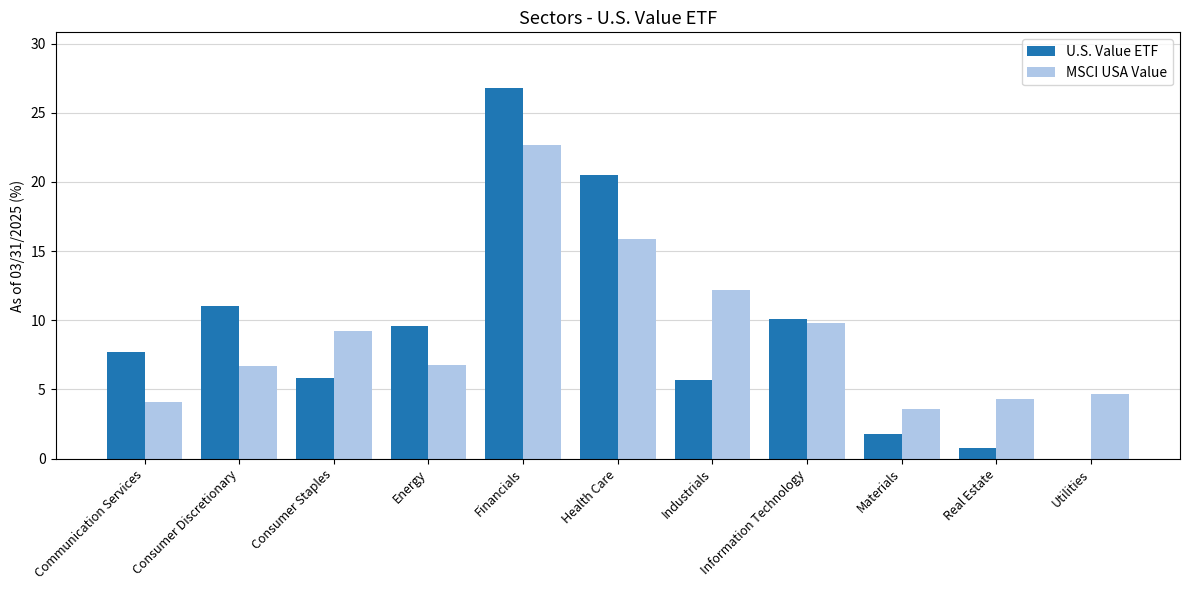

What is the sum of all U.S. Value ETF values?

99.8